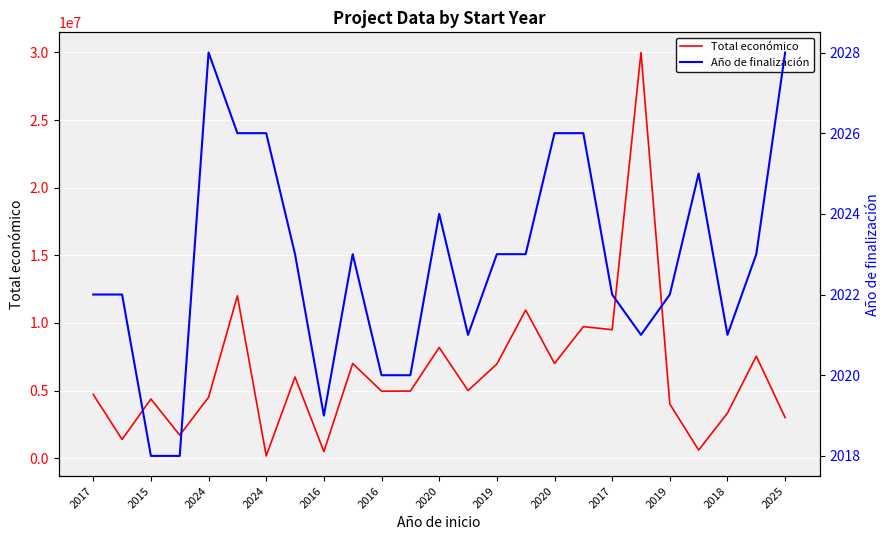

How many lines are shown in the chart?

2